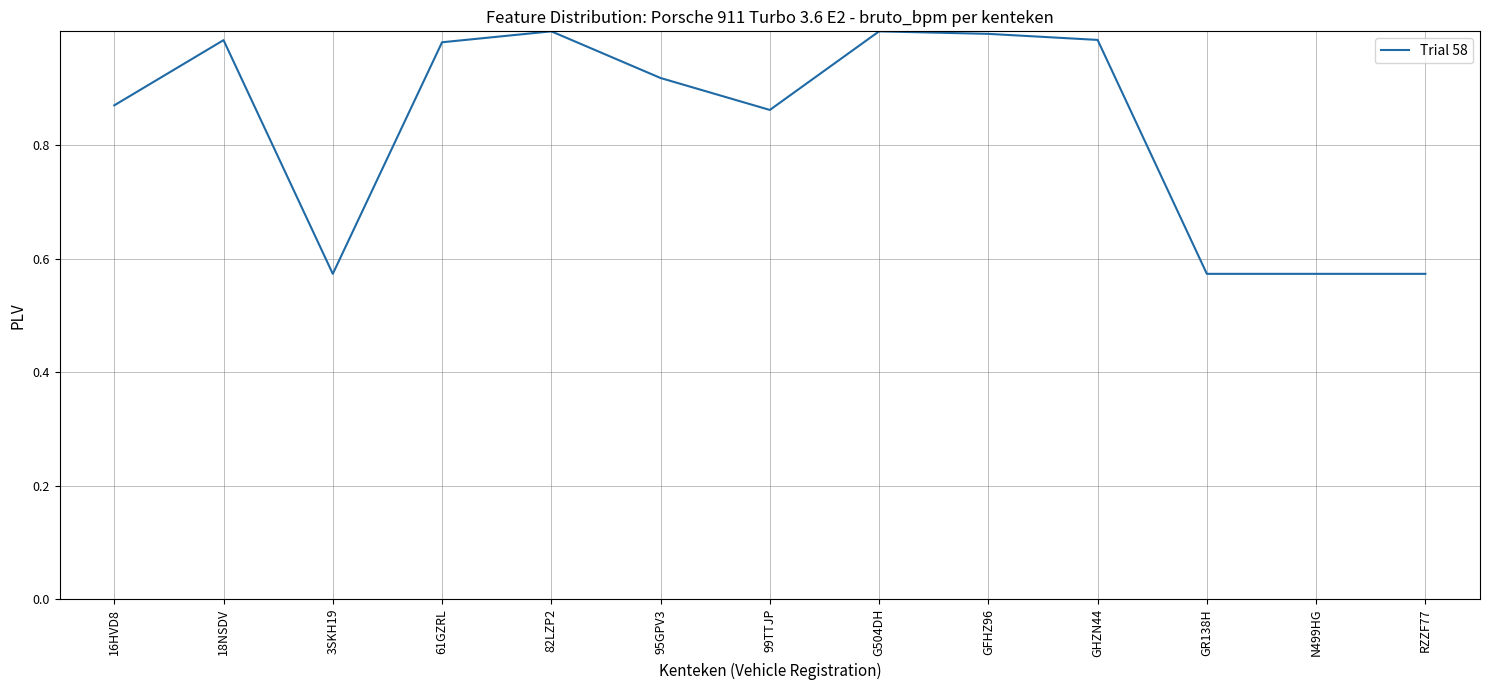

Is it true that the value at 82LZP2 is 1.0?

True